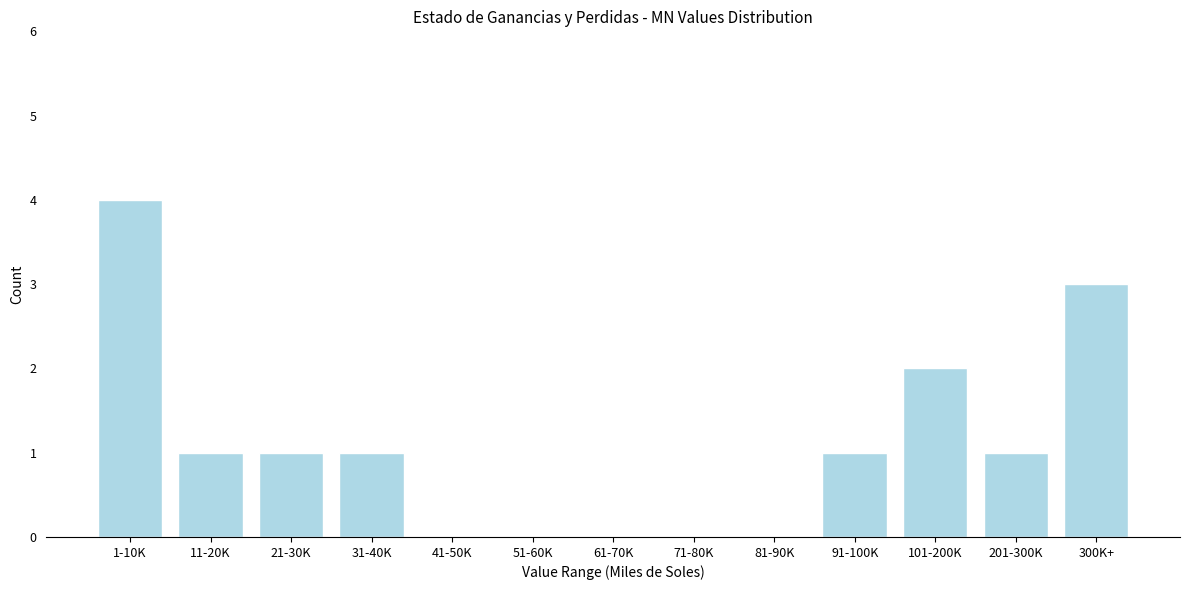

Reading left to right, transcribe all the data shown in this chart.

1-10K=4	11-20K=1	21-30K=1	31-40K=1	41-50K=0	51-60K=0	61-70K=0	71-80K=0	81-90K=0	91-100K=1	101-200K=2	201-300K=1	300K+=3